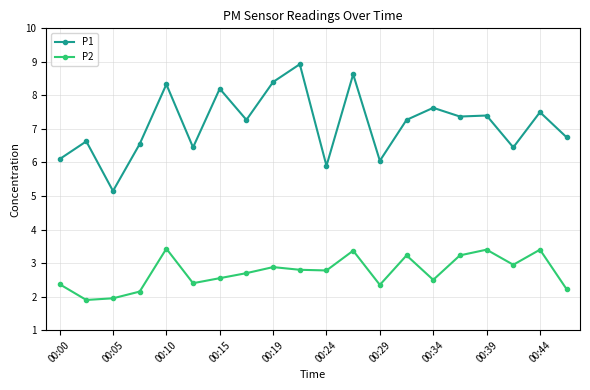

True or false: P2 has more than 1 interior local peaks.

True